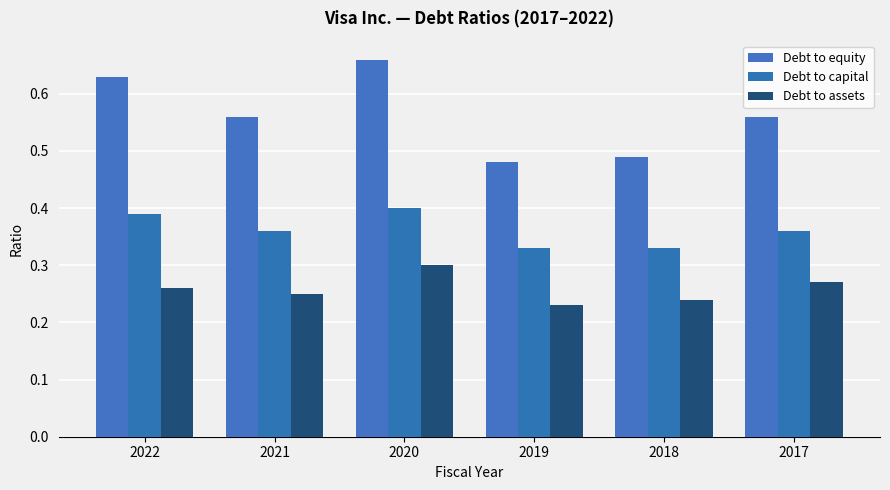

How many data points does each series have?

6